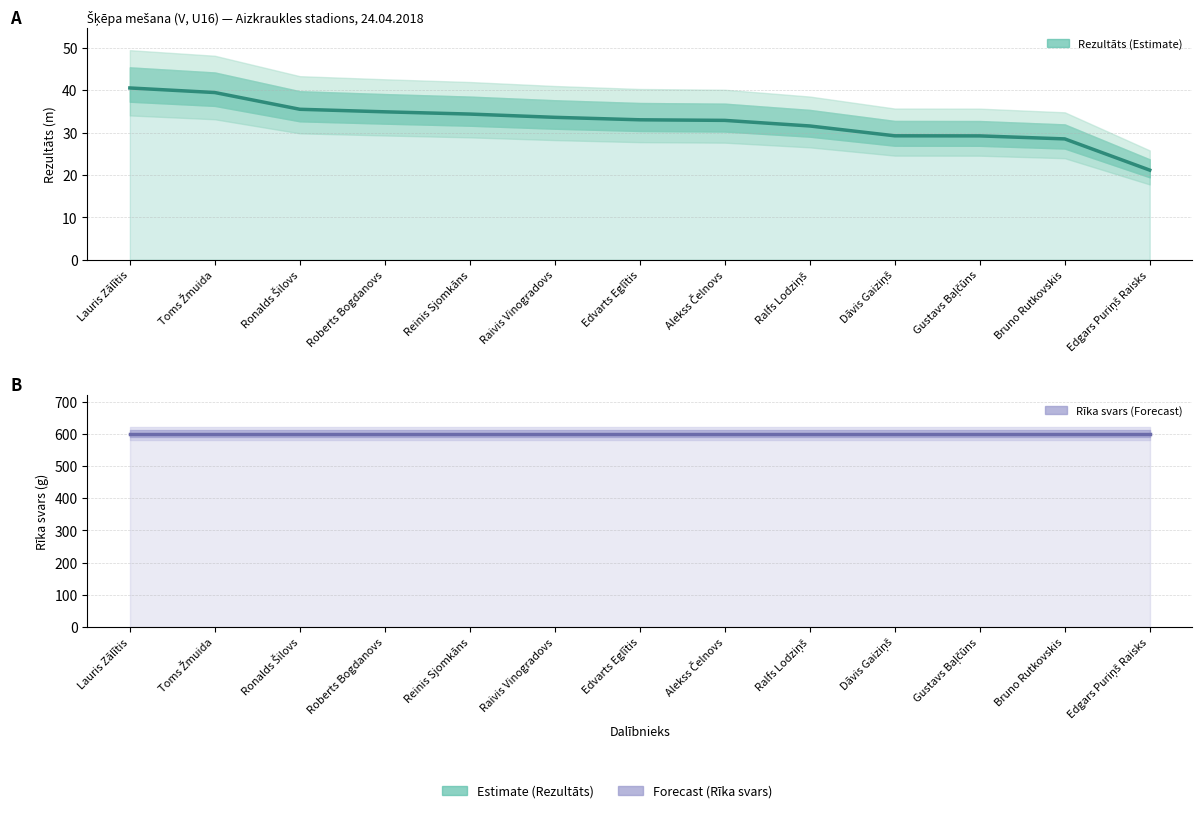

What is the total value across all series at Raivis Vinogradovs?

633.6